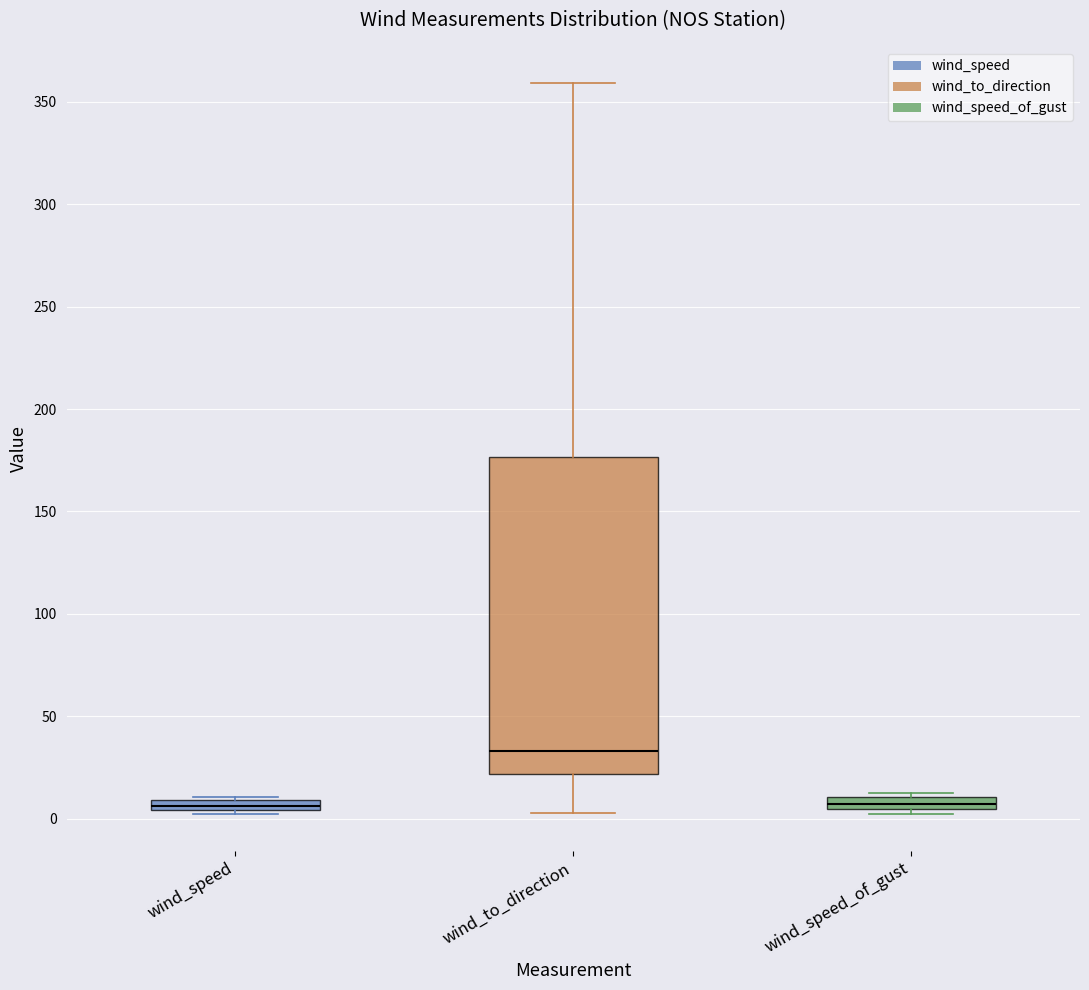

Which box is the tallest, from its lower edge to its upper edge?

wind_to_direction